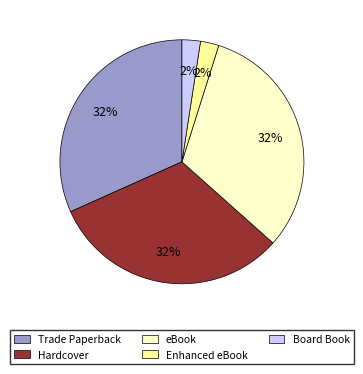

Is the sum of Trade Paperback and eBook greater than half?

Yes